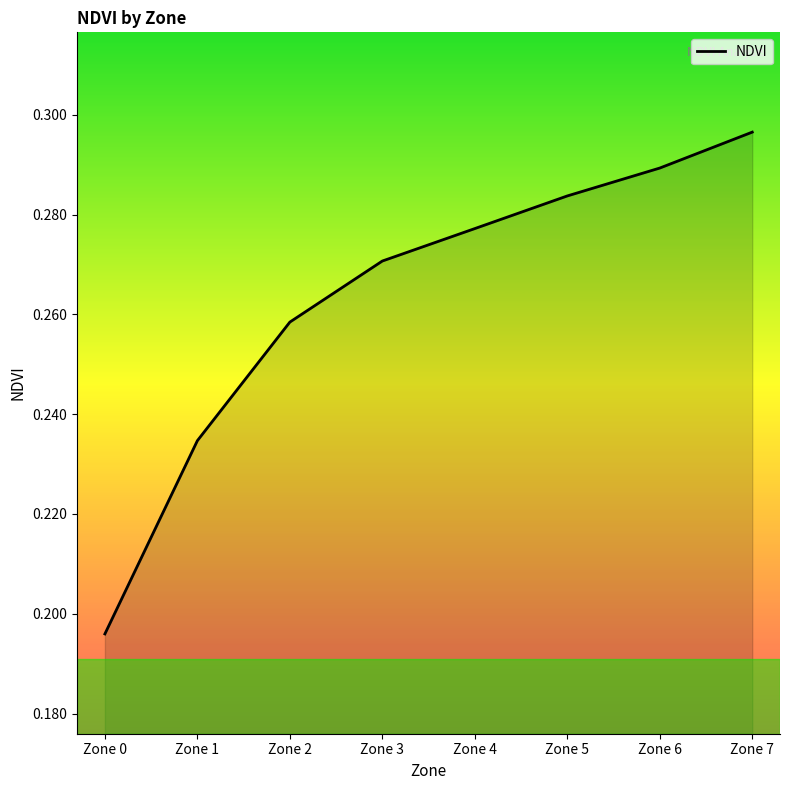

List the labels in order of value, smallest first.

Zone 0, Zone 1, Zone 2, Zone 3, Zone 4, Zone 5, Zone 6, Zone 7